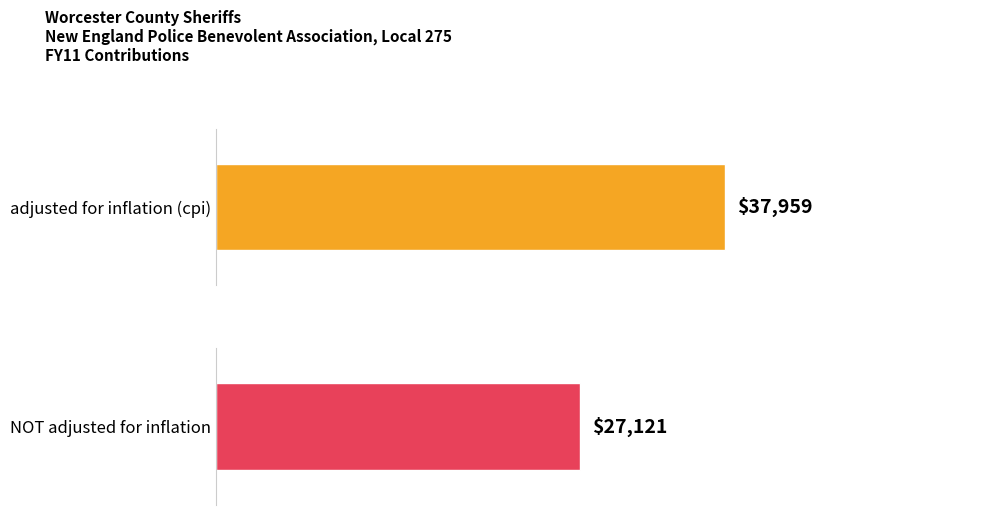

Rank the series by their maximum value, from highest to lowest.

adjusted for inflation (cpi), NOT adjusted for inflation